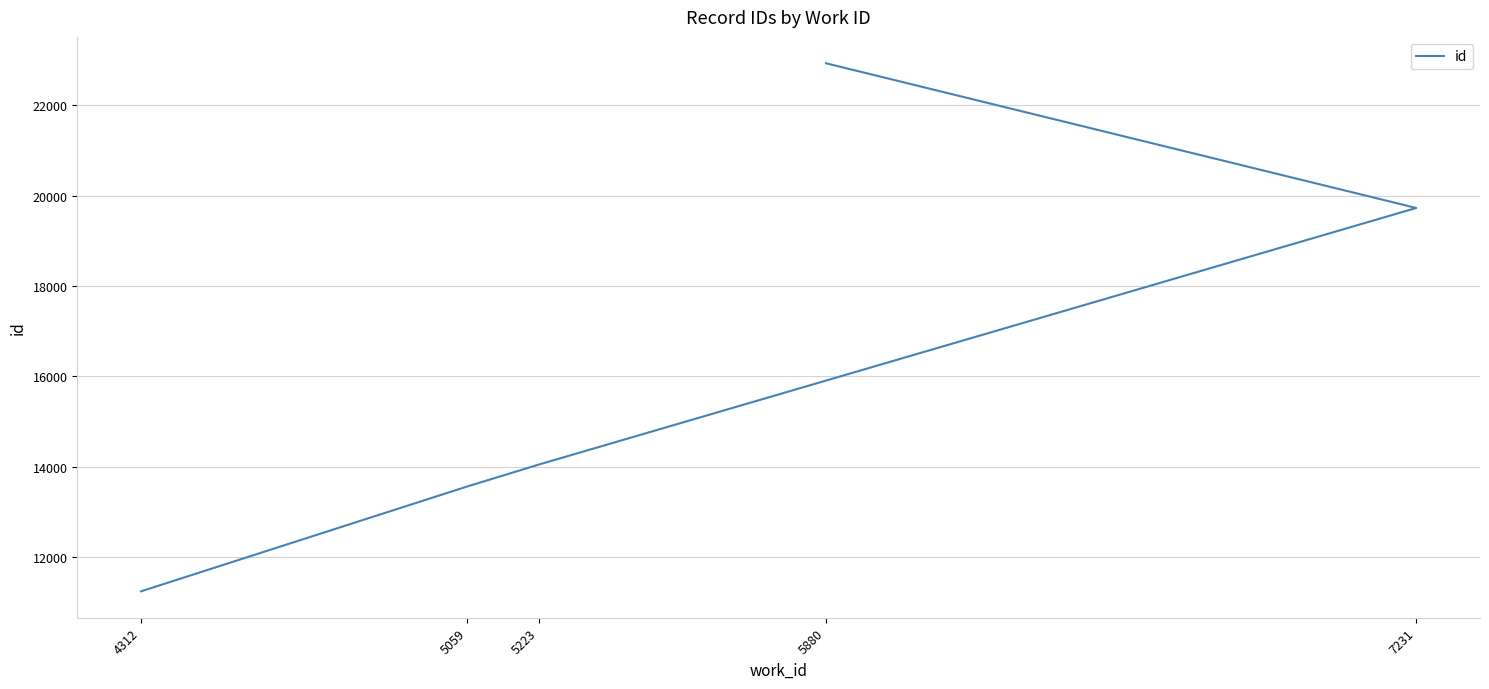

Count the number of categories in the chart.

5